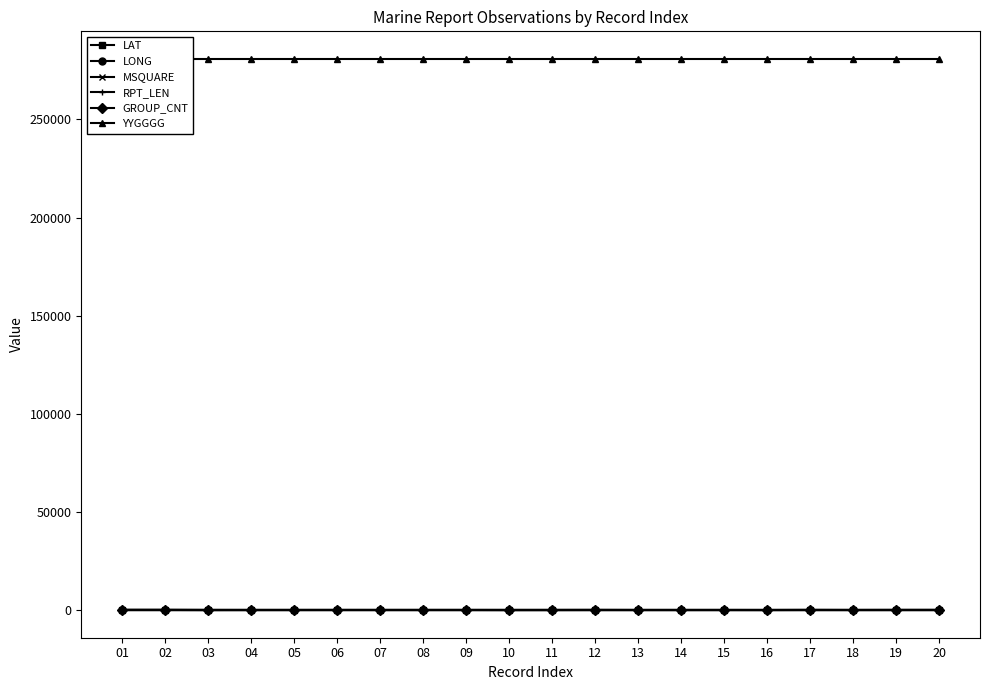

What is the maximum value shown in the chart?

280800.0